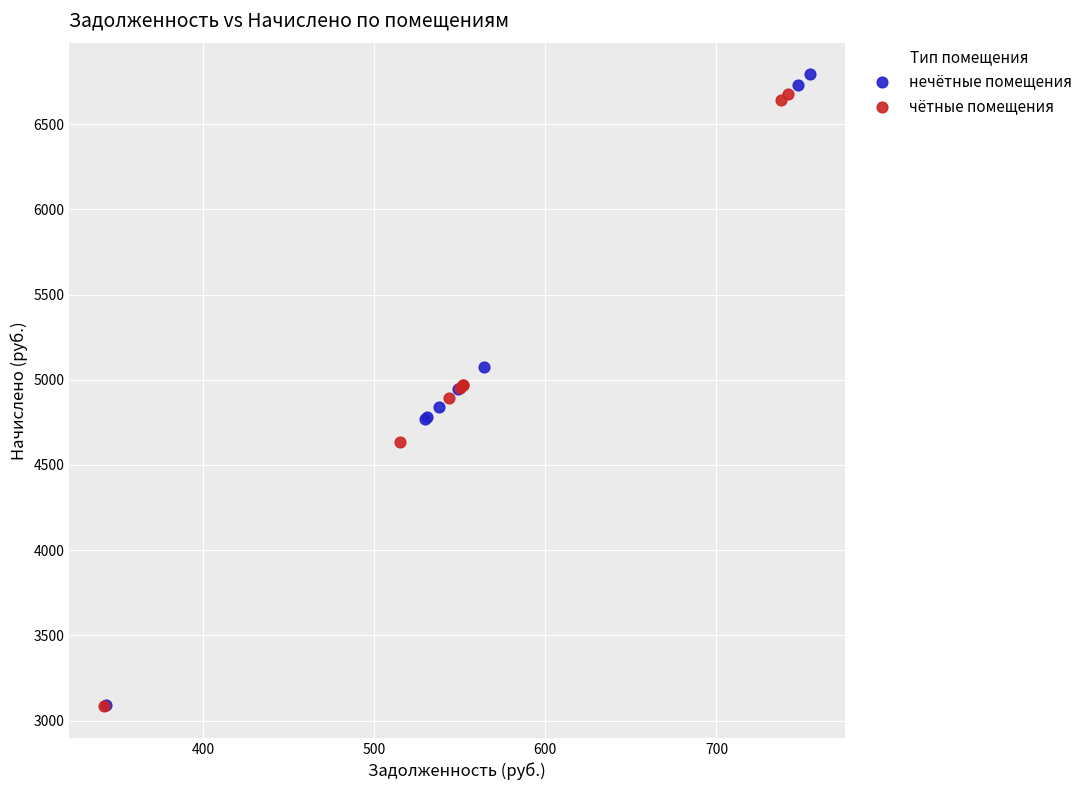

Which series reaches the maximum Y coordinate?

нечётные помещения